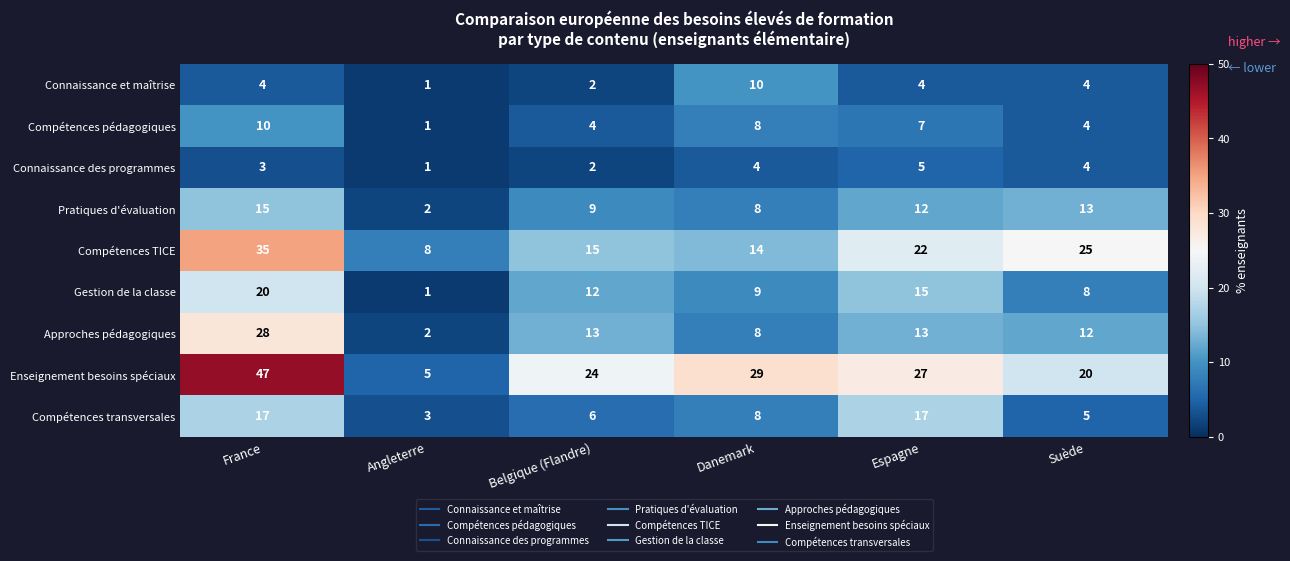

The value of Pratiques d'évaluation at France is 15. True or false?

True